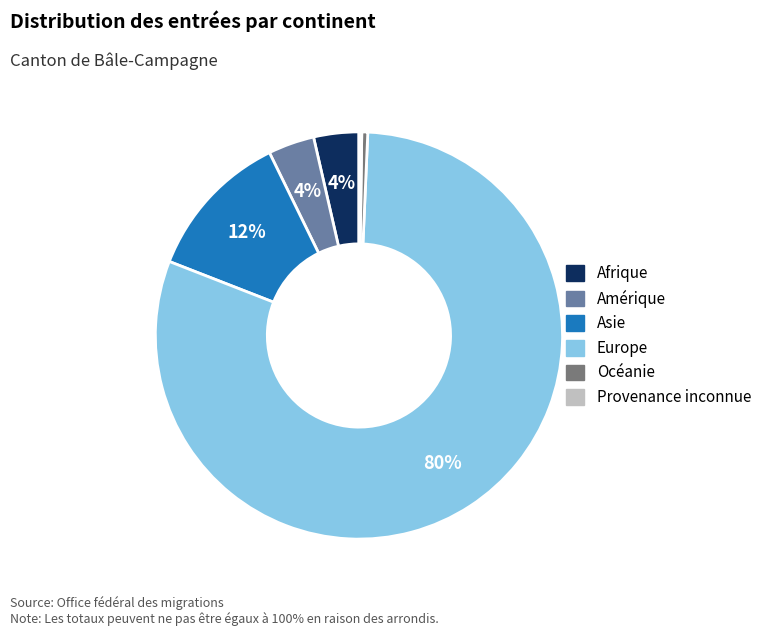

Which category accounts for the majority?

Europe